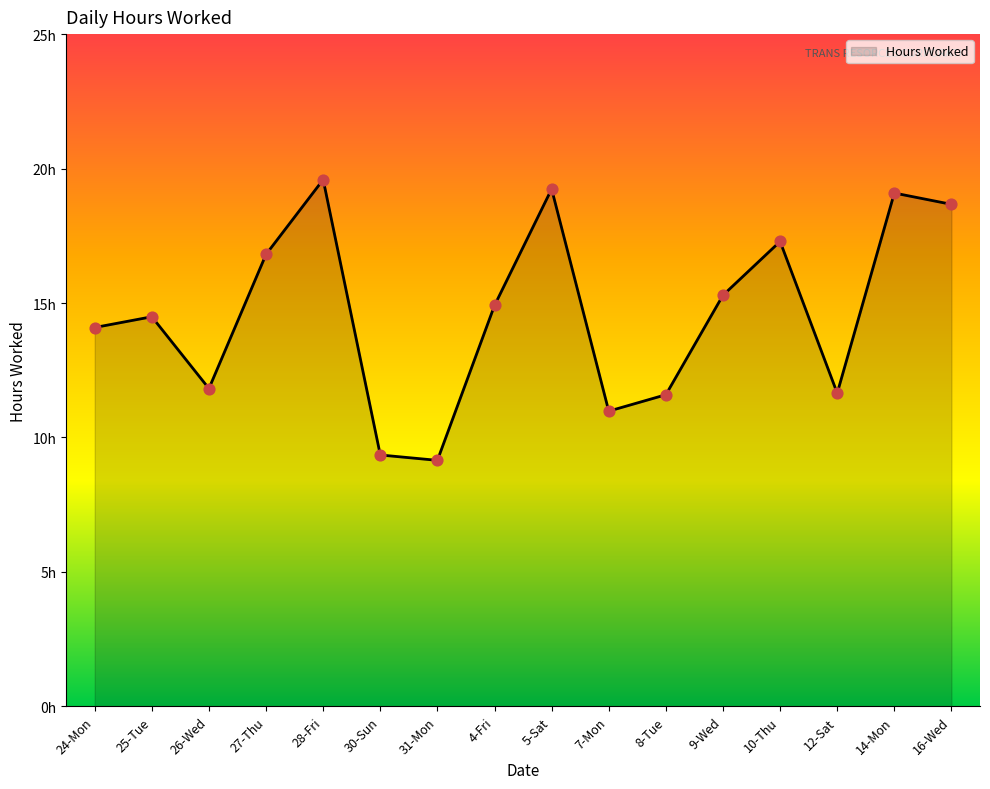

What is the ratio of the value at 4-Fri to the value at 16-Wed?

0.8